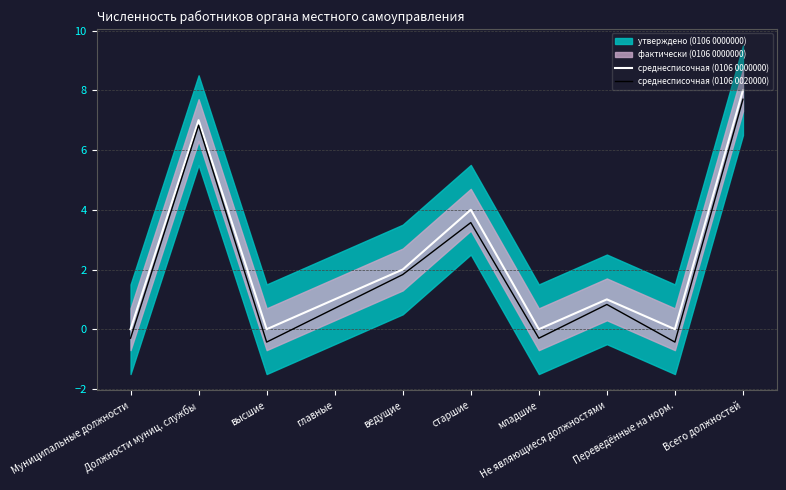

Which category has the highest value in the среднесписочная (0106 0020000) series?

Всего должностей